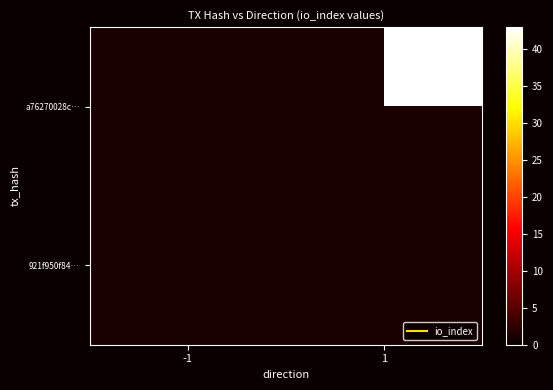

Which label corresponds to the largest value in the chart?

1